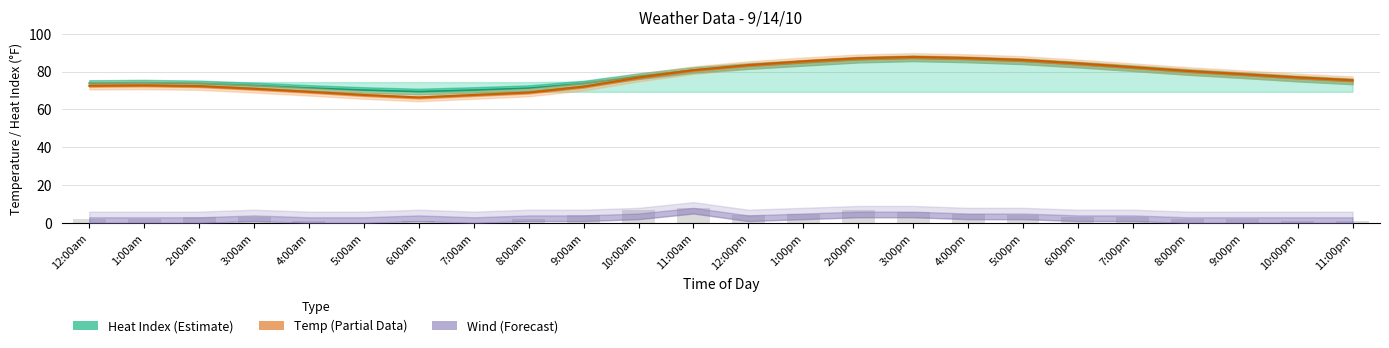

What is the maximum value shown in the chart?

87.7